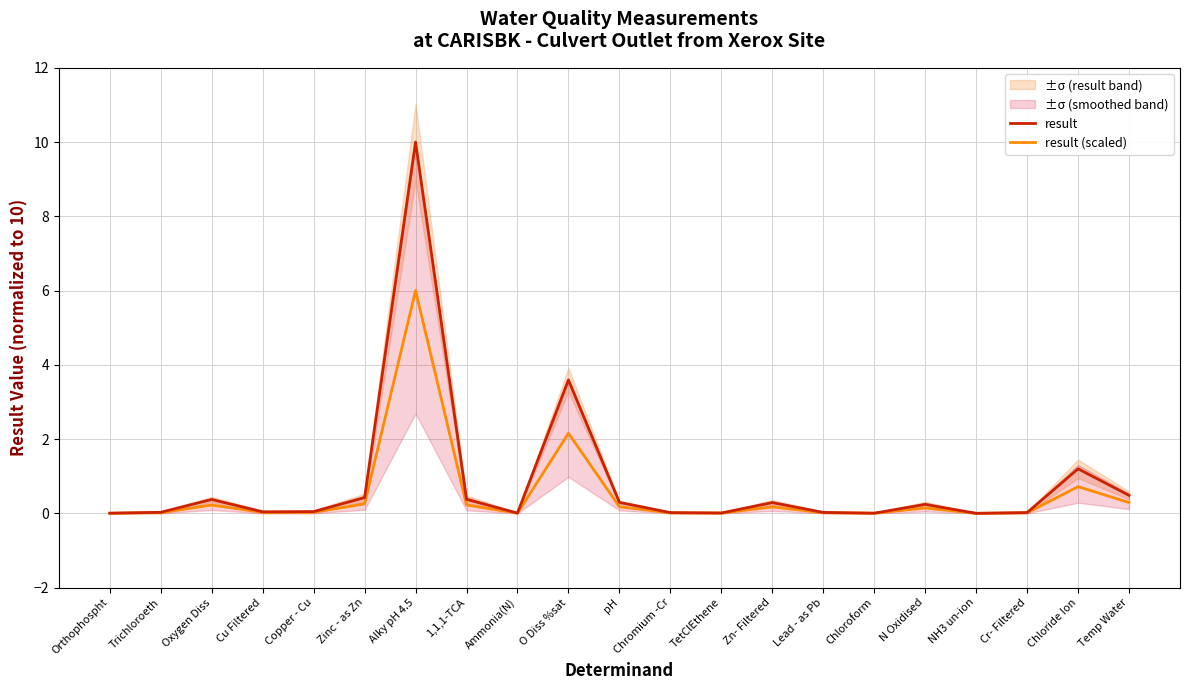

What is the approximate value of result at pH?

0.3